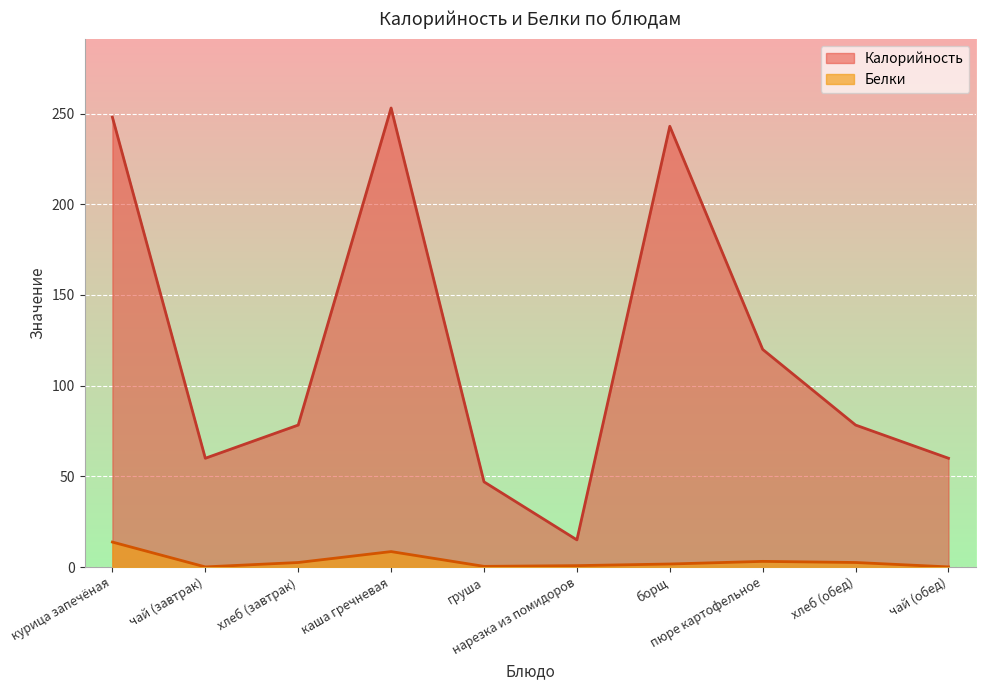

Is it true that Калорийность equals 120.0 at пюре картофельное?

True